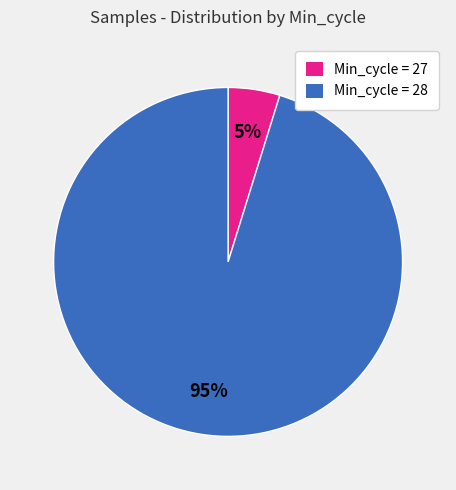

The Min_cycle = 28 slice represents 86% of the pie. True or false?

False